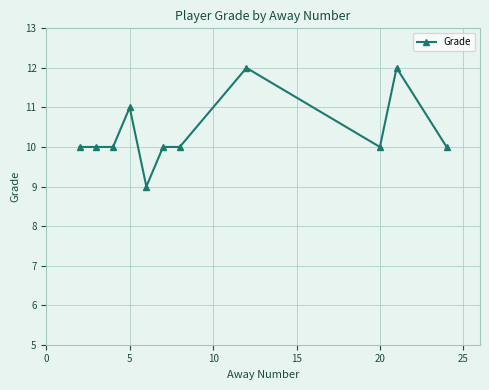

What is the difference between the second highest and minimum values?

3